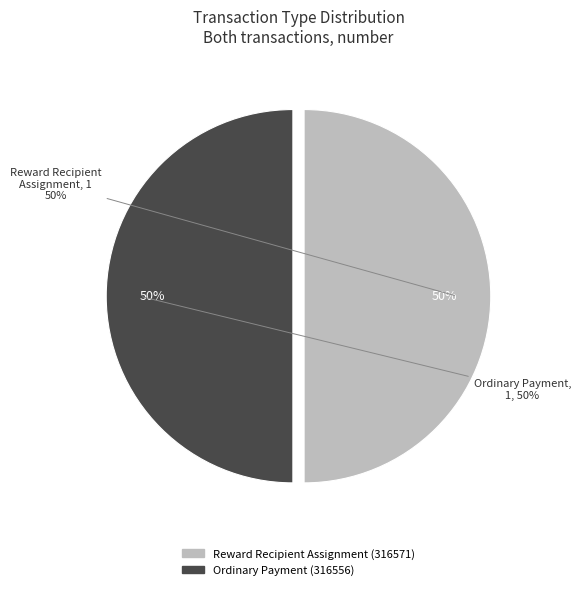

Is the sum of Ordinary Payment (316556) and Reward Recipient Assignment (316571) greater than half?

Yes